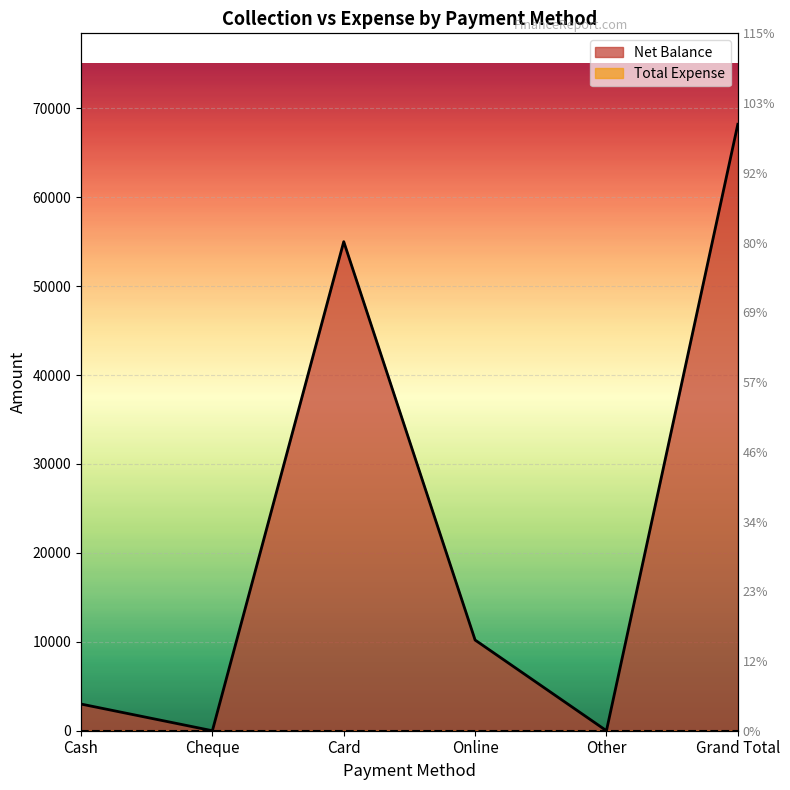

How many points are lower than both their immediate neighbors (excluding endpoints)?

2